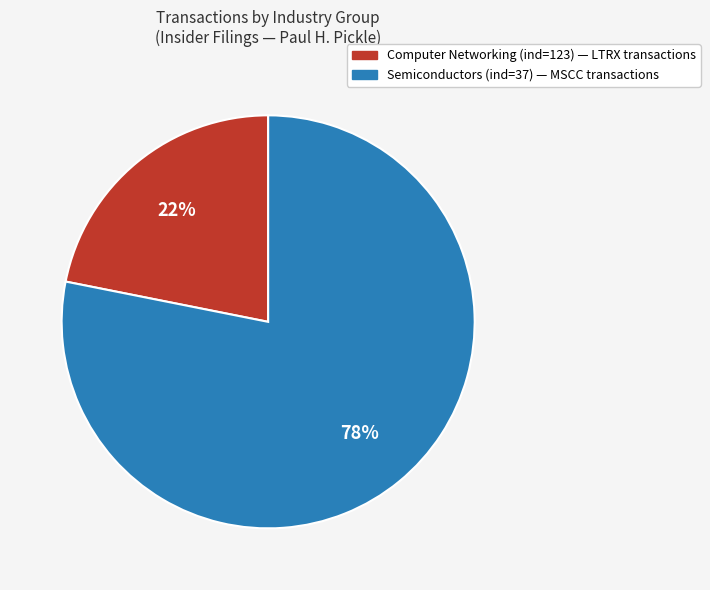

Count the number of slices in the pie.

2